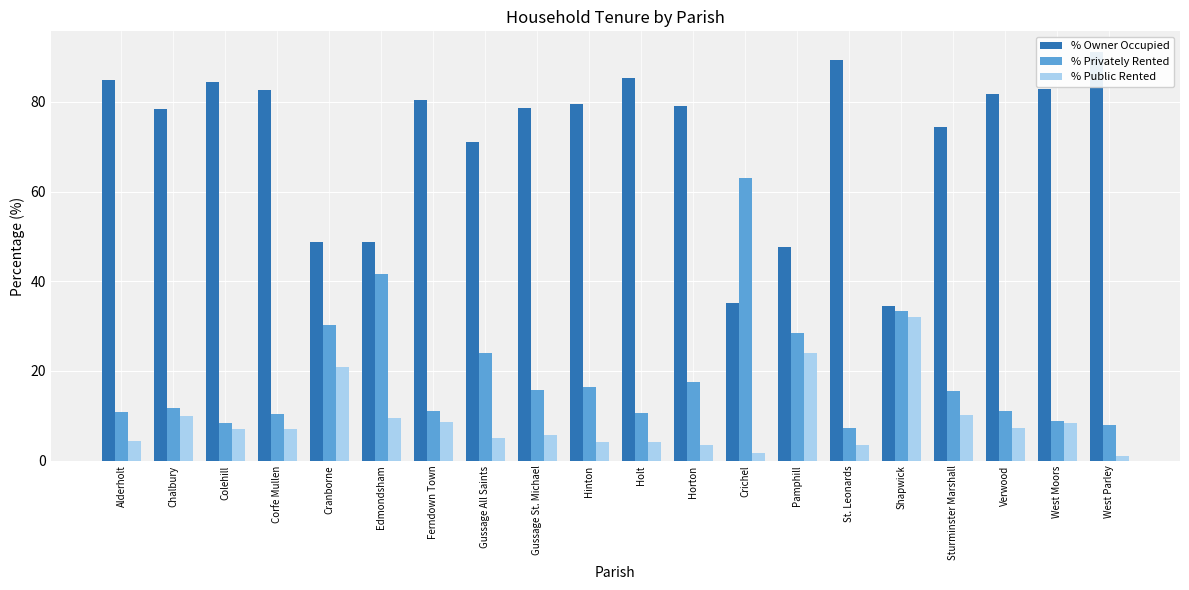

How many groups of bars are there?

20